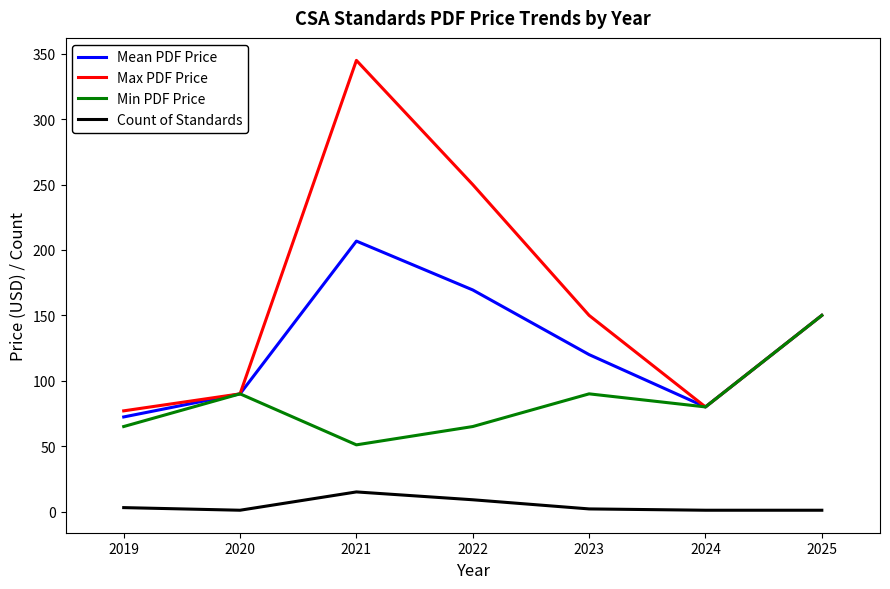

Rank the series by their average value, from highest to lowest.

Max PDF Price, Mean PDF Price, Min PDF Price, Count of Standards